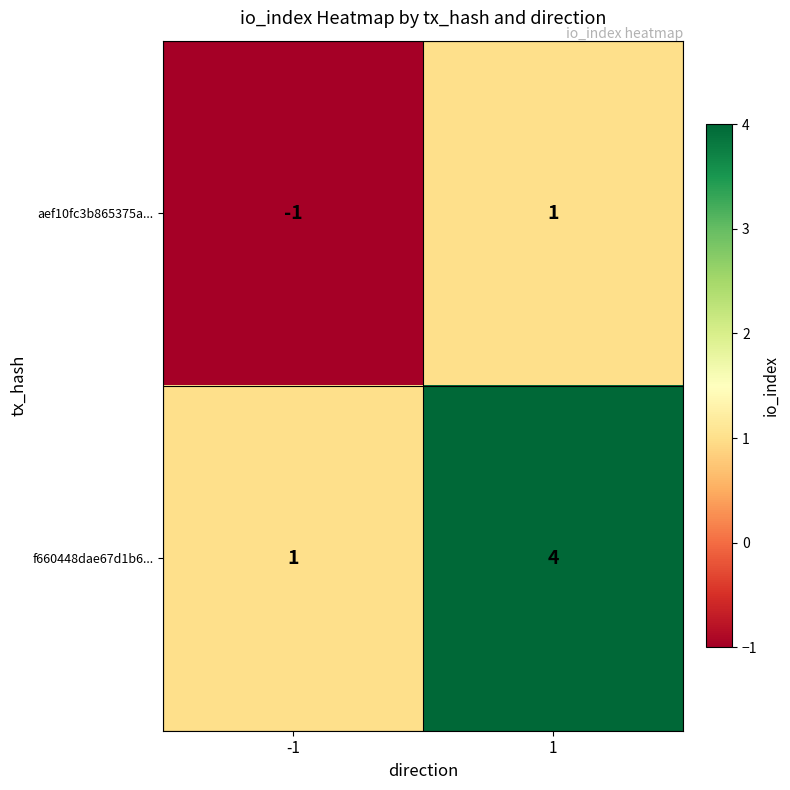

Read the f660448dae67d1b6... value at 1.

4